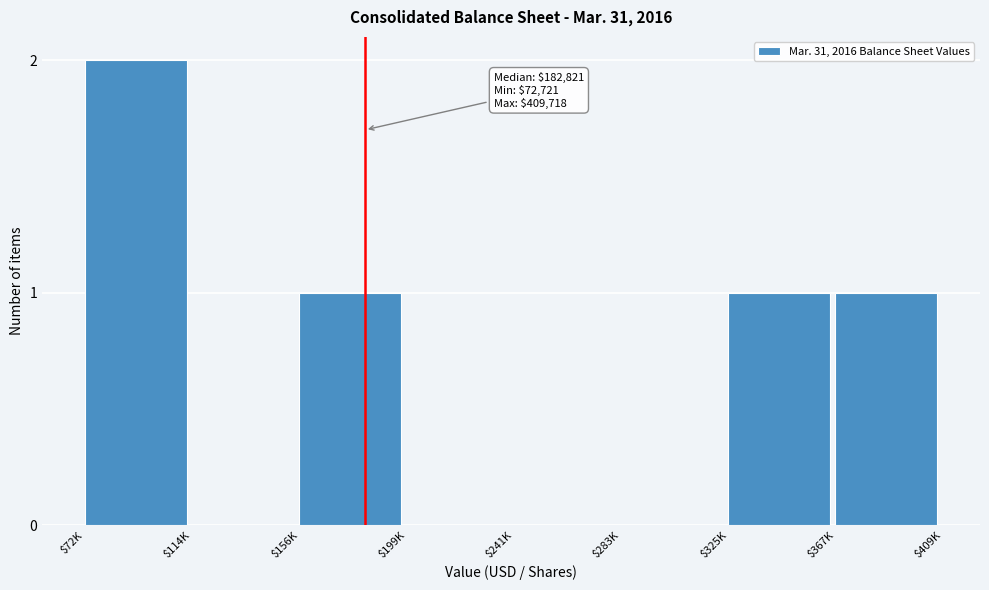

At which category does the chart reach its peak across all series?

$72K